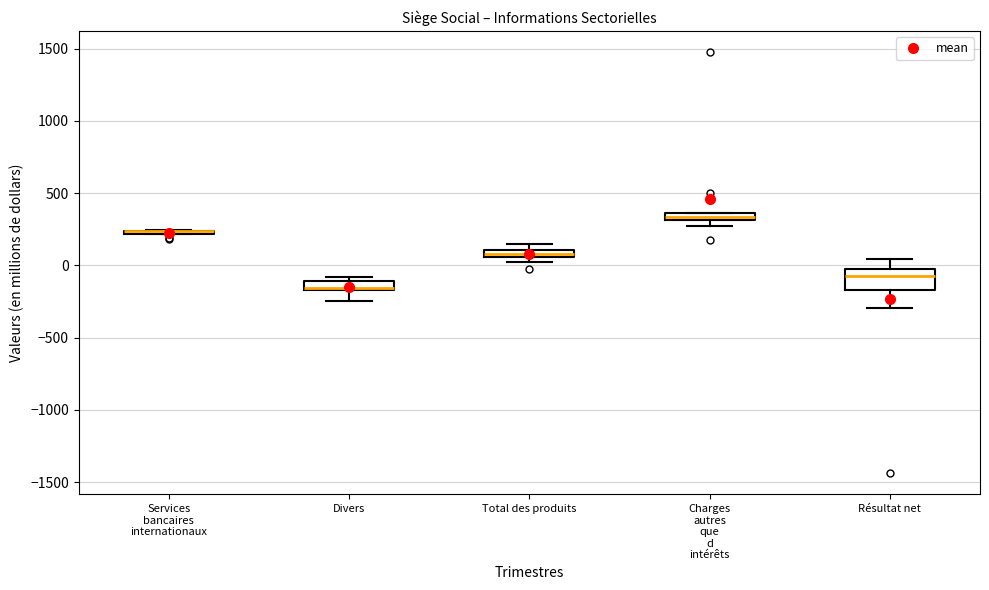

Where is the upper edge of the box for Résultat net on the y-axis? The values are not printed on the chart, so give them approximately, as read against the axis.

0